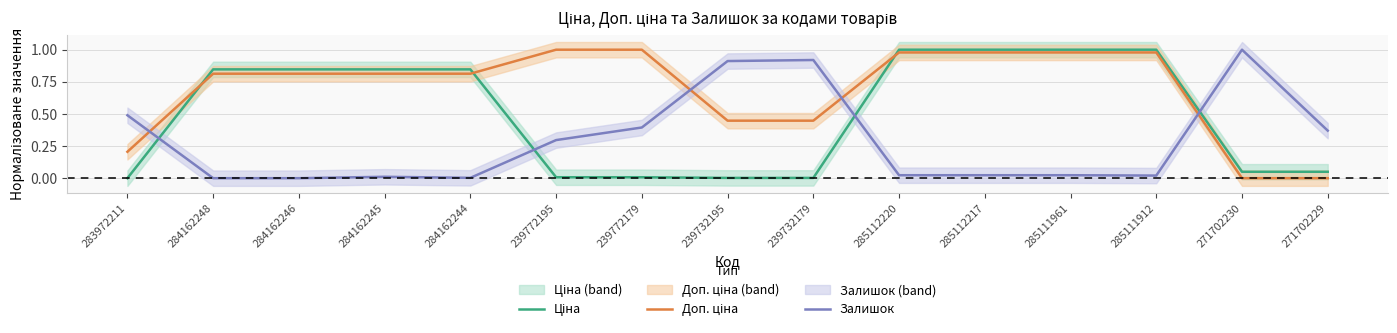

True or false: Доп. ціна has a value of 0.8 at 239732179.

False